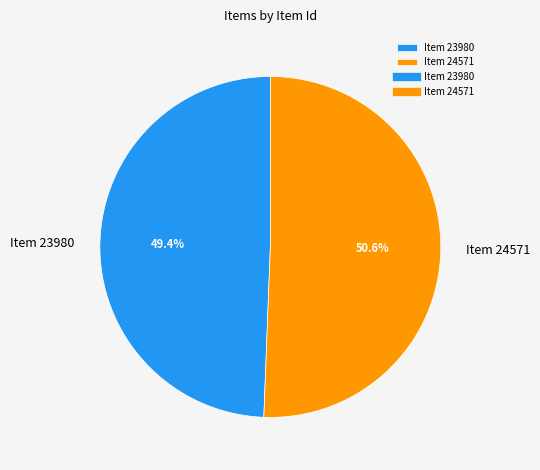

Which has a higher value, Item 23980 or Item 24571?

Item 24571